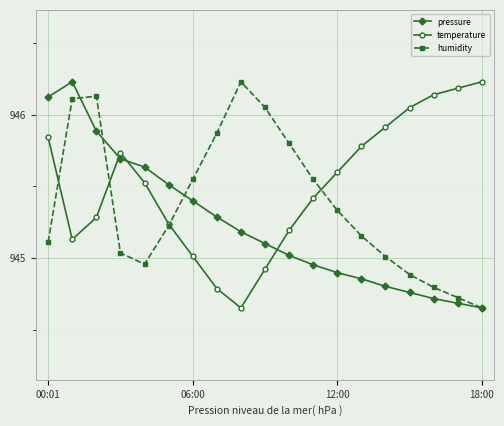

How many lines are shown in the chart?

3